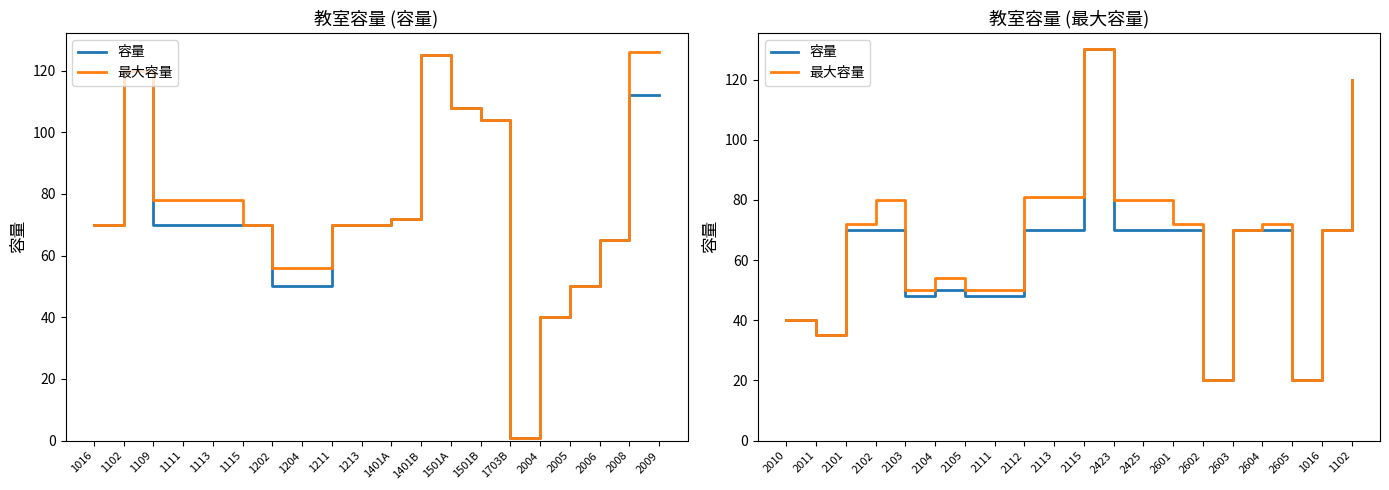

How many data points does each series have?

20